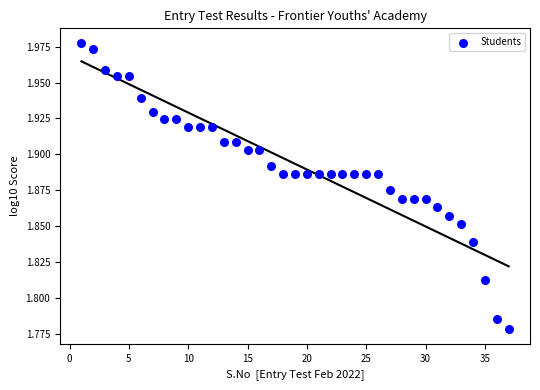

What is the range of X values (max minus min)?

36.0